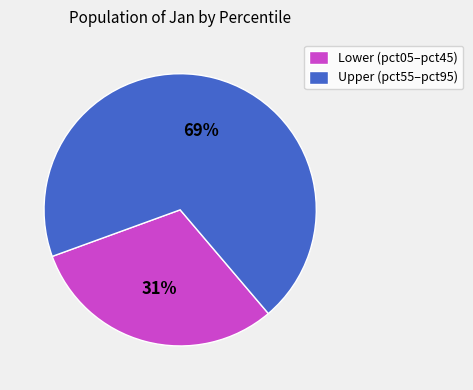

To the nearest percent, what is the average slice percentage?

50%